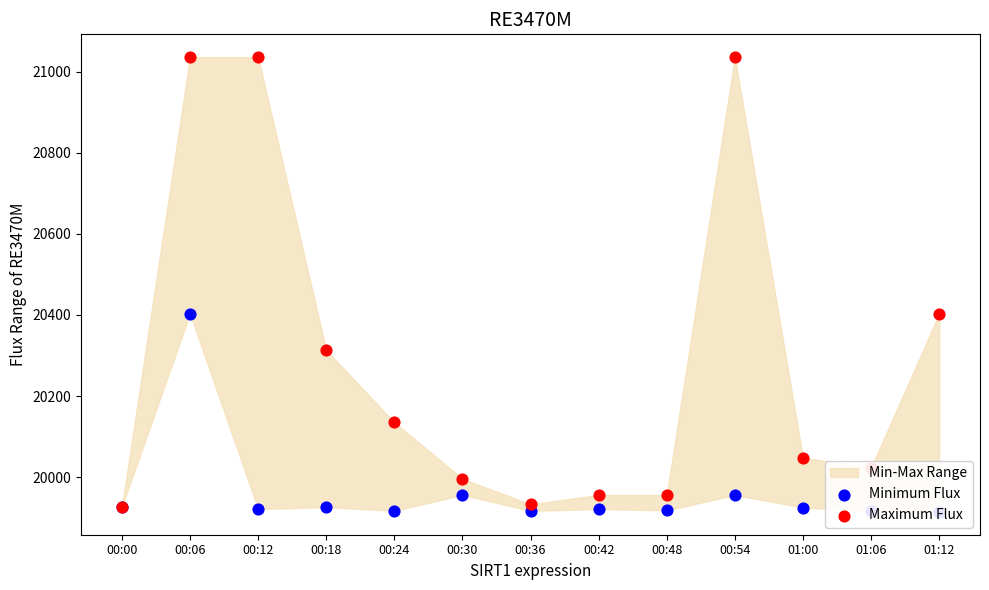

Which series has the widest spread of Y values?

Maximum Flux